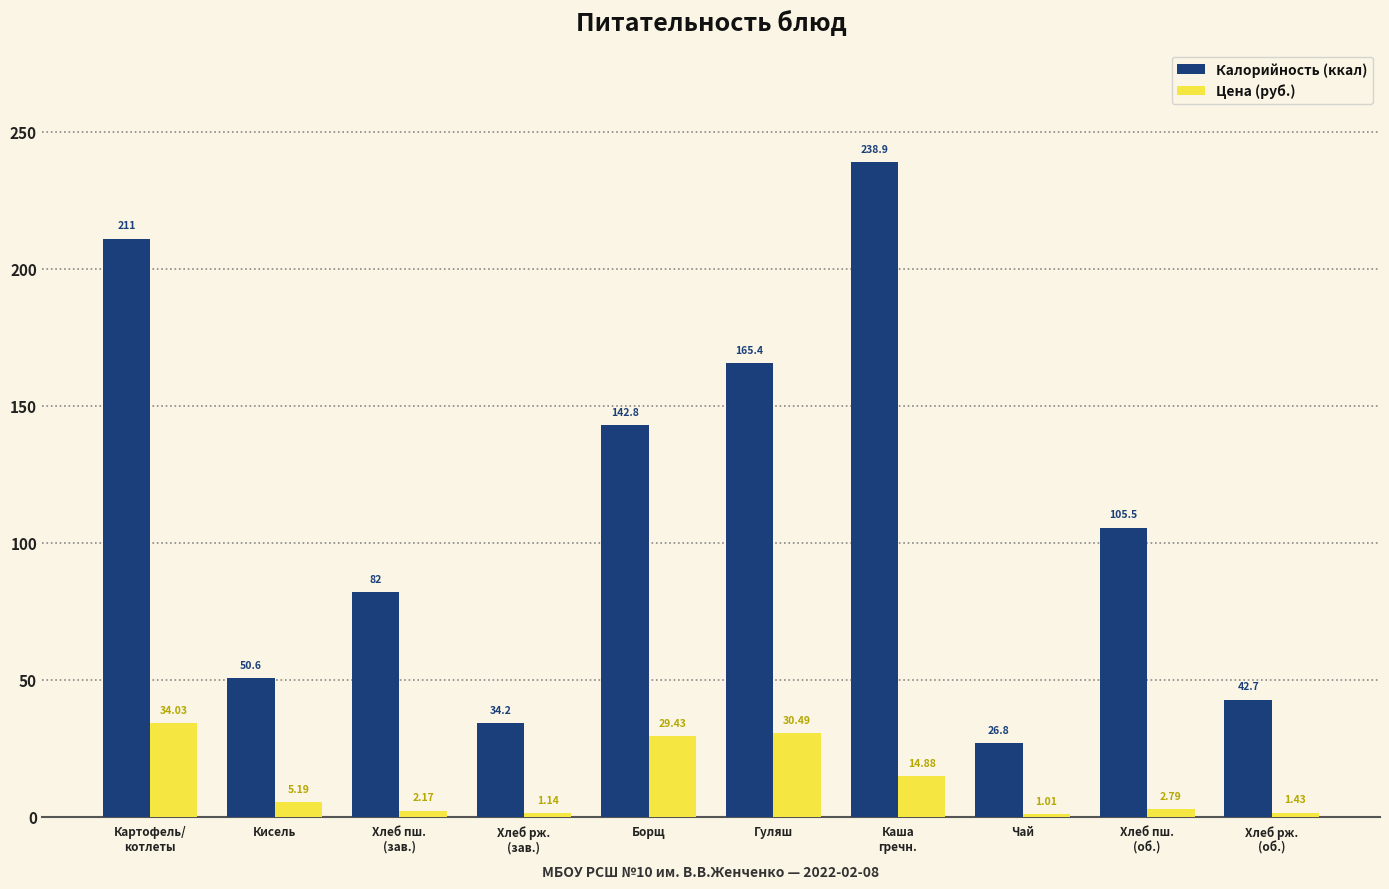

How many data points in Цена (руб.) are above 5?

5